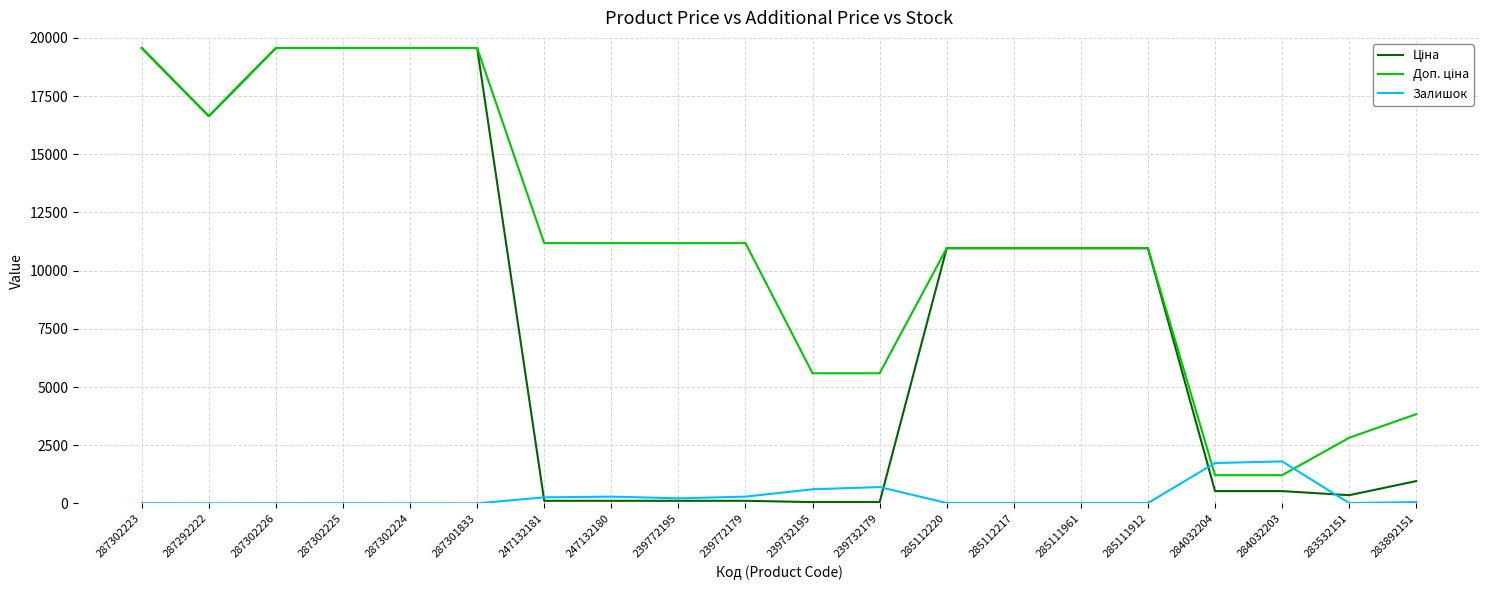

Is it true that Залишок equals 15.0 at 285111912?

True